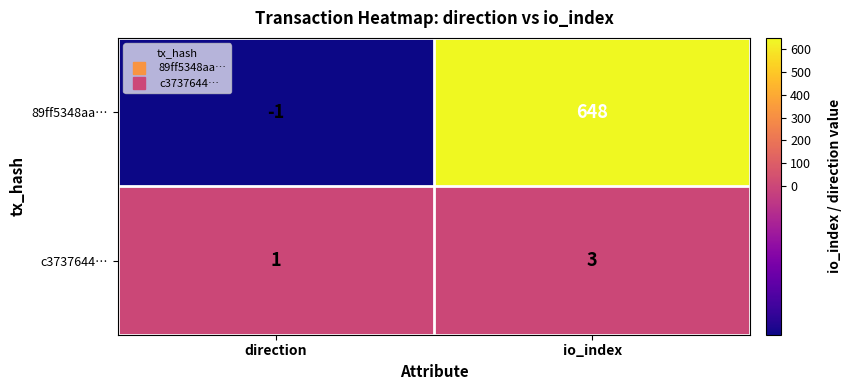

At which category is the sum across all series the highest?

io_index